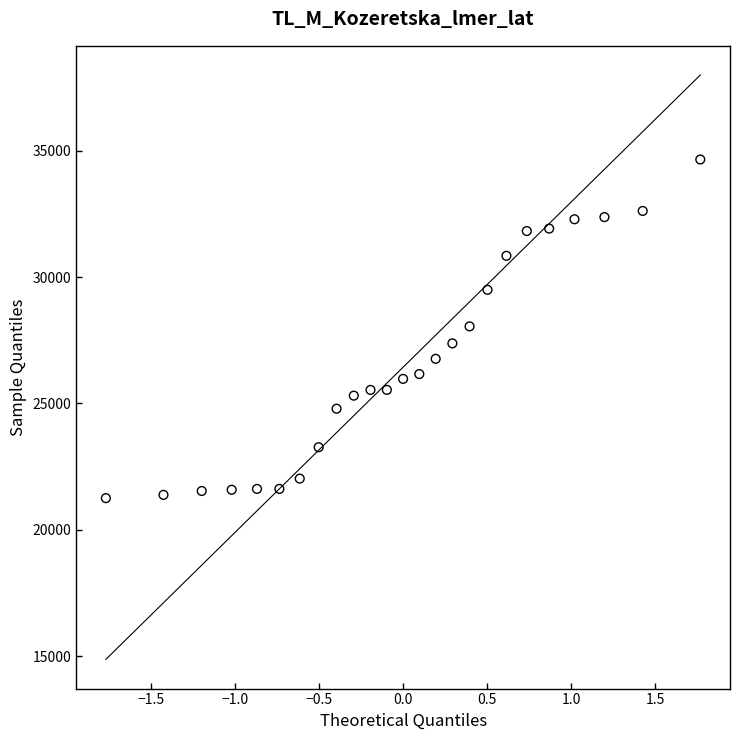

What is the range of Y values (max minus min)?

13404.6